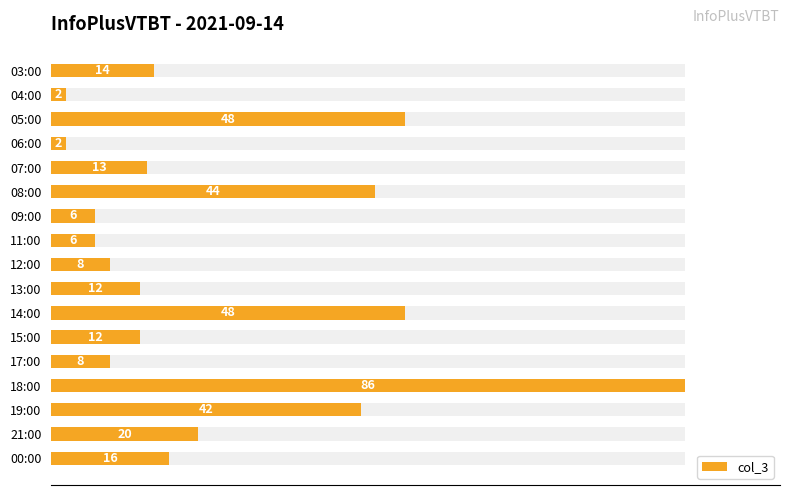

Reading left to right, what are all the values shown in this chart?

14	2	48	2	13	44	6	6	8	12	48	12	8	86	42	20	16